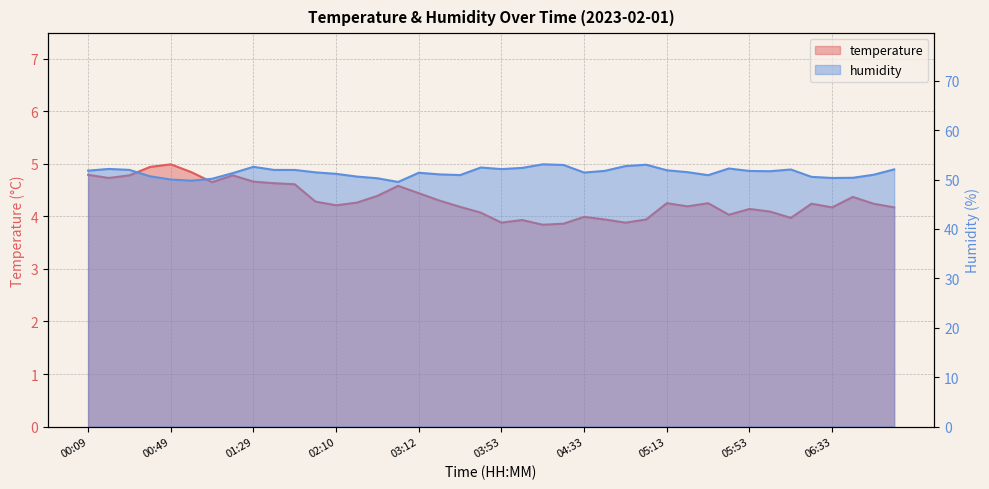

Rank the series by their average value, from lowest to highest.

temperature, humidity